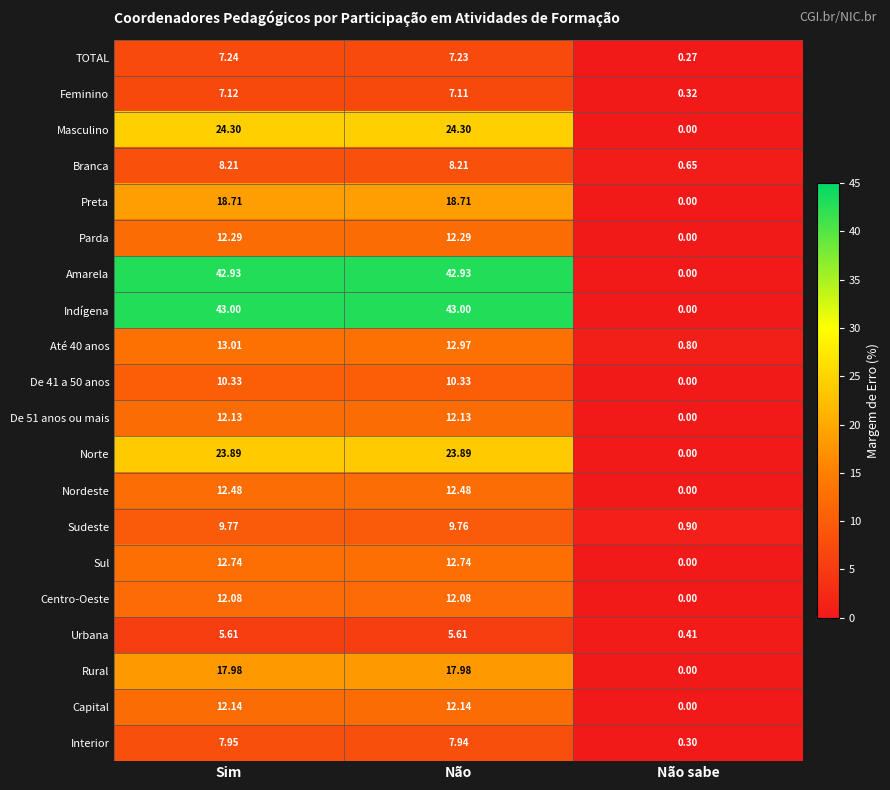

At which category is the sum across all series the highest?

Sim